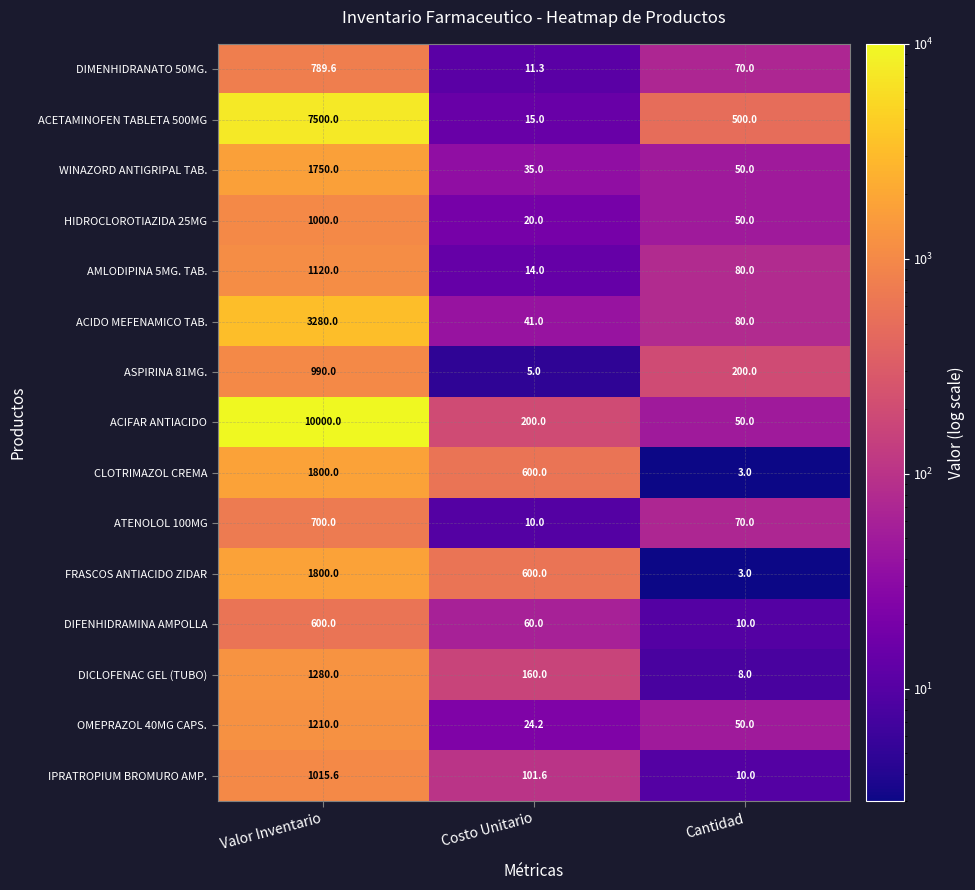

What is the difference between the maximum and minimum values in the ACIDO MEFENAMICO TAB. series?

3239.0